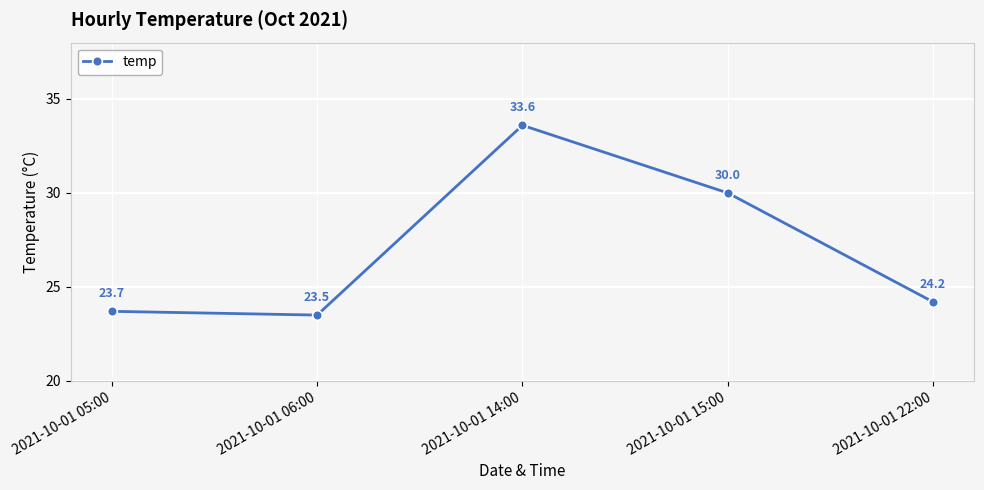

The value at 2021-10-01 05:00 is 23.7. True or false?

True